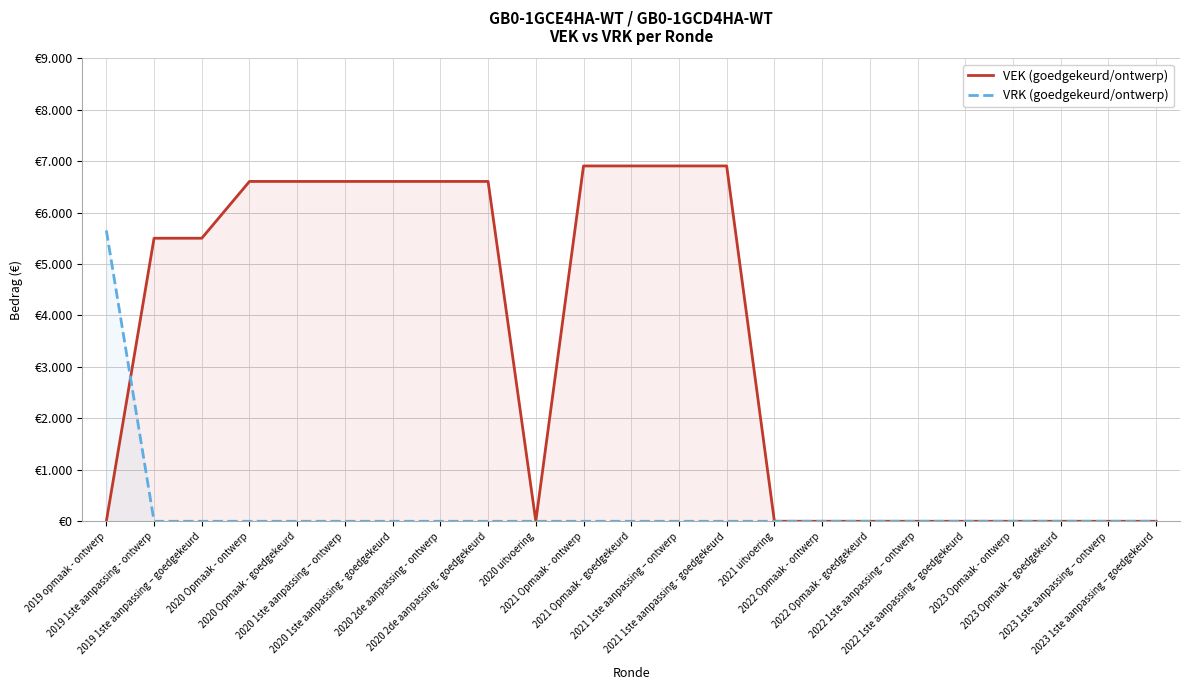

At how many categories does at least one series exceed 1285?

13